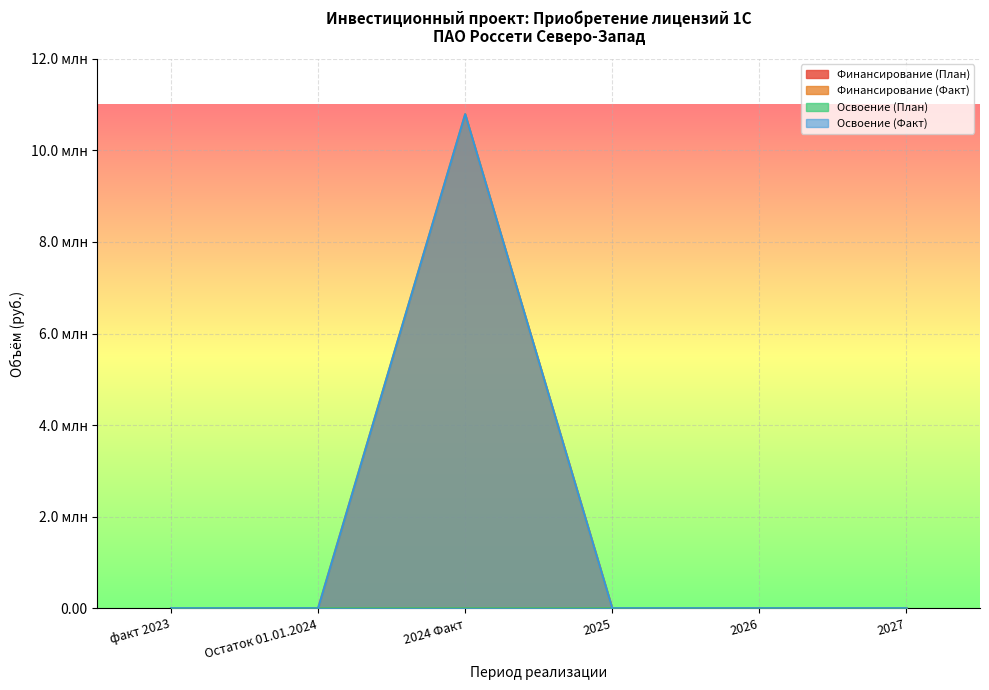

Is the value of Финансирование (План) at 2026 greater than the value of Финансирование (Факт) at 2024 Факт?

No